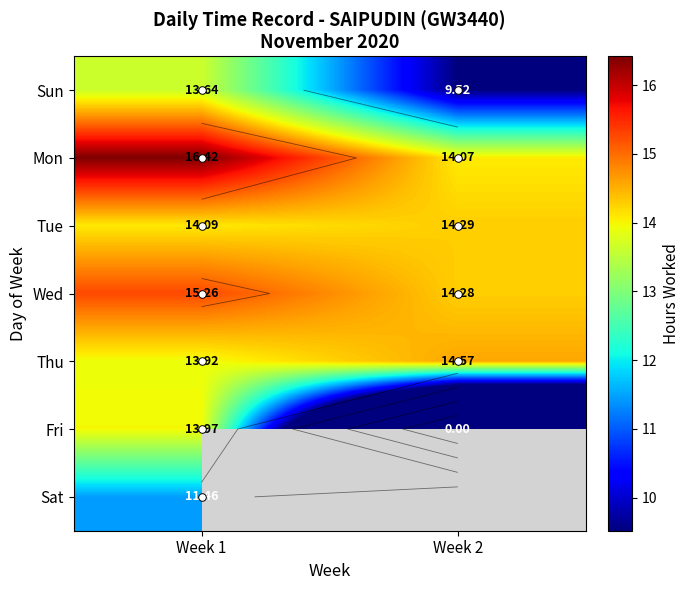

Is it true that Mon equals 5.1 at Week 2?

False